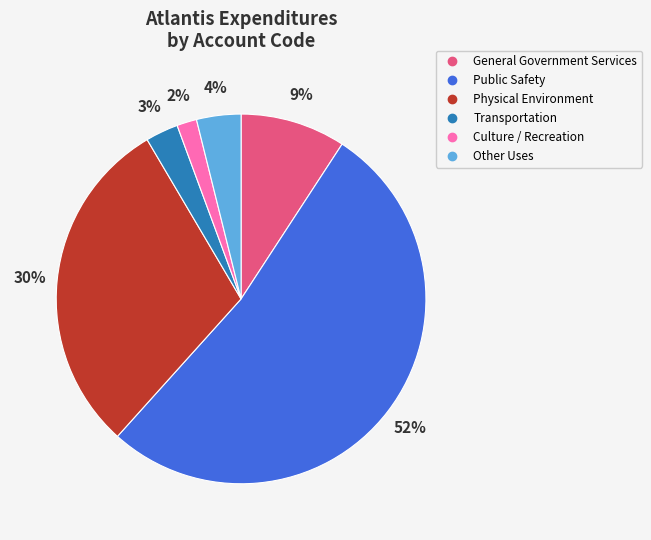

What is the smallest slice in the pie chart?

Culture / Recreation